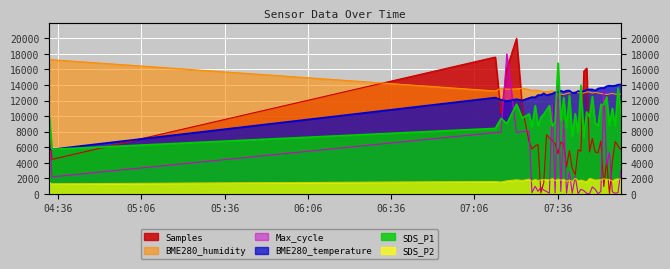

Reading right to left, extract all data points from this chart.

SDS_P1: 2023/05/25 07:58:47=10175.0	2023/05/25 07:57:45=13615.0	2023/05/25 07:56:43=8710.0	2023/05/25 07:55:41=10990.0	2023/05/25 07:54:40=8775.0	2023/05/25 07:53:38=12475.0	2023/05/25 07:52:37=11475.0	2023/05/25 07:51:34=11510.0	2023/05/25 07:50:32=8775.0	2023/05/25 07:49:31=9075.0	2023/05/25 07:48:29=12510.0	2023/05/25 07:47:27=9900.0	2023/05/25 07:46:26=10550.0	2023/05/25 07:45:24=7275.0	2023/05/25 07:44:22=13960.0	2023/05/25 07:43:21=7865.0	2023/05/25 07:42:19=10315.0	2023/05/25 07:41:14=7375.0	2023/05/25 07:40:13=12665.0	2023/05/25 07:39:11=8500.0	2023/05/25 07:38:10=12375.0	2023/05/25 07:37:08=9450.0	2023/05/25 07:36:07=16815.0	2023/05/25 07:35:04=9335.0	2023/05/25 07:34:02=8690.0	2023/05/25 07:33:01=11350.0	2023/05/25 07:31:59=10790.0	2023/05/25 07:30:58=10250.0	2023/05/25 07:29:56=9825.0	2023/05/25 07:28:55=8740.0	2023/05/25 07:27:53=11350.0	2023/05/25 07:26:44=8575.0	2023/05/25 07:25:42=10300.0	2023/05/25 07:23:17=9750.0	2023/05/25 07:21:09=11525.0	2023/05/25 07:17:40=9040.0	2023/05/25 07:15:36=9710.0	2023/05/25 07:13:31=8425.0	2023/05/25 04:33:46=5740.0	2023/05/25 04:32:44=10075.0
SDS_P2: 2023/05/25 07:58:47=1866.0	2023/05/25 07:57:45=1935.0	2023/05/25 07:56:43=1884.0	2023/05/25 07:55:41=1620.0	2023/05/25 07:54:40=1854.0	2023/05/25 07:53:38=1866.0	2023/05/25 07:52:37=1941.0	2023/05/25 07:51:34=1815.0	2023/05/25 07:50:32=1815.0	2023/05/25 07:49:31=1764.0	2023/05/25 07:48:29=1896.0	2023/05/25 07:47:27=1980.0	2023/05/25 07:46:26=1584.0	2023/05/25 07:45:24=1665.0	2023/05/25 07:44:22=1791.0	2023/05/25 07:43:21=1671.0	2023/05/25 07:42:19=2010.0	2023/05/25 07:41:14=1605.0	2023/05/25 07:40:13=1779.0	2023/05/25 07:39:11=1635.0	2023/05/25 07:38:10=1896.0	2023/05/25 07:37:08=1755.0	2023/05/25 07:36:07=1920.0	2023/05/25 07:35:04=1695.0	2023/05/25 07:34:02=1971.0	2023/05/25 07:33:01=1779.0	2023/05/25 07:31:59=1866.0	2023/05/25 07:30:58=1830.0	2023/05/25 07:29:56=1809.0	2023/05/25 07:28:55=1689.0	2023/05/25 07:27:53=1875.0	2023/05/25 07:26:44=1629.0	2023/05/25 07:25:42=1905.0	2023/05/25 07:23:17=1740.0	2023/05/25 07:21:09=1809.0	2023/05/25 07:17:40=1689.0	2023/05/25 07:15:36=1530.0	2023/05/25 07:13:31=1596.0	2023/05/25 04:33:46=1305.0	2023/05/25 04:32:44=1500.0
BME280_temperature: 2023/05/25 07:58:47=14070.0	2023/05/25 07:57:45=14040.0	2023/05/25 07:56:43=13920.0	2023/05/25 07:55:41=13870.0	2023/05/25 07:54:40=13910.0	2023/05/25 07:53:38=13840.0	2023/05/25 07:52:37=13610.0	2023/05/25 07:51:34=13620.0	2023/05/25 07:50:32=13540.0	2023/05/25 07:49:31=13280.0	2023/05/25 07:48:29=13430.0	2023/05/25 07:47:27=13430.0	2023/05/25 07:46:26=13390.0	2023/05/25 07:45:24=13200.0	2023/05/25 07:44:22=13150.0	2023/05/25 07:43:21=13220.0	2023/05/25 07:42:19=13000.0	2023/05/25 07:41:14=13000.0	2023/05/25 07:40:13=13280.0	2023/05/25 07:39:11=13270.0	2023/05/25 07:38:10=13130.0	2023/05/25 07:37:08=13250.0	2023/05/25 07:36:07=13060.0	2023/05/25 07:35:04=13060.0	2023/05/25 07:34:02=12870.0	2023/05/25 07:33:01=12800.0	2023/05/25 07:31:59=12680.0	2023/05/25 07:30:58=12930.0	2023/05/25 07:29:56=12700.0	2023/05/25 07:28:55=12710.0	2023/05/25 07:27:53=12420.0	2023/05/25 07:26:44=12440.0	2023/05/25 07:25:42=12330.0	2023/05/25 07:23:17=12020.0	2023/05/25 07:21:09=12170.0	2023/05/25 07:17:40=11930.0	2023/05/25 07:15:36=12090.0	2023/05/25 07:13:31=12380.0	2023/05/25 04:33:46=5730.0	2023/05/25 04:32:44=5750.0
BME280_humidity: 2023/05/25 07:58:47=12812.0	2023/05/25 07:57:45=12804.0	2023/05/25 07:56:43=12822.0	2023/05/25 07:55:41=12924.0	2023/05/25 07:54:40=12844.0	2023/05/25 07:53:38=12776.0	2023/05/25 07:52:37=12854.0	2023/05/25 07:51:34=12900.0	2023/05/25 07:50:32=12978.0	2023/05/25 07:49:31=13060.0	2023/05/25 07:48:29=12964.0	2023/05/25 07:47:27=13098.0	2023/05/25 07:46:26=13108.0	2023/05/25 07:45:24=12978.0	2023/05/25 07:44:22=12968.0	2023/05/25 07:43:21=13014.0	2023/05/25 07:42:19=13148.0	2023/05/25 07:41:14=13044.0	2023/05/25 07:40:13=12964.0	2023/05/25 07:39:11=12898.0	2023/05/25 07:38:10=12786.0	2023/05/25 07:37:08=12820.0	2023/05/25 07:36:07=12942.0	2023/05/25 07:35:04=13100.0	2023/05/25 07:34:02=13246.0	2023/05/25 07:33:01=13180.0	2023/05/25 07:31:59=13164.0	2023/05/25 07:30:58=13136.0	2023/05/25 07:29:56=13228.0	2023/05/25 07:28:55=13294.0	2023/05/25 07:27:53=13340.0	2023/05/25 07:26:44=13300.0	2023/05/25 07:25:42=13408.0	2023/05/25 07:23:17=13586.0	2023/05/25 07:21:09=13500.0	2023/05/25 07:17:40=13460.0	2023/05/25 07:15:36=13572.0	2023/05/25 07:13:31=13232.0	2023/05/25 04:33:46=17248.0	2023/05/25 04:32:44=17252.0
Max_cycle: 2023/05/25 07:58:47=3049.8	2023/05/25 07:57:45=170.6	2023/05/25 07:56:43=85.3	2023/05/25 07:55:41=277.3	2023/05/25 07:54:40=5374.4	2023/05/25 07:53:38=3689.6	2023/05/25 07:52:37=13393.4	2023/05/25 07:51:34=319.9	2023/05/25 07:50:32=21.3	2023/05/25 07:49:31=597.2	2023/05/25 07:48:29=895.7	2023/05/25 07:47:27=0.0	2023/05/25 07:46:26=85.3	2023/05/25 07:45:24=426.5	2023/05/25 07:44:22=597.2	2023/05/25 07:43:21=0.0	2023/05/25 07:42:19=2282.0	2023/05/25 07:41:14=85.3	2023/05/25 07:40:13=2879.1	2023/05/25 07:39:11=64.0	2023/05/25 07:38:10=9490.5	2023/05/25 07:37:08=319.9	2023/05/25 07:36:07=13926.5	2023/05/25 07:35:04=149.3	2023/05/25 07:34:02=11495.3	2023/05/25 07:33:01=85.3	2023/05/25 07:31:59=319.9	2023/05/25 07:30:58=490.5	2023/05/25 07:29:56=853.1	2023/05/25 07:28:55=341.2	2023/05/25 07:27:53=981.0	2023/05/25 07:26:44=170.6	2023/05/25 07:25:42=8082.9	2023/05/25 07:23:17=8019.0	2023/05/25 07:21:09=7891.0	2023/05/25 07:17:40=18000.0	2023/05/25 07:15:36=7933.6	2023/05/25 07:13:31=7891.0	2023/05/25 04:33:46=2196.7	2023/05/25 04:32:44=7848.3
Samples: 2023/05/25 07:58:47=5659.2	2023/05/25 07:57:45=6171.5	2023/05/25 07:56:43=6737.7	2023/05/25 07:55:41=4104.9	2023/05/25 07:54:40=0.0	2023/05/25 07:53:38=4319.2	2023/05/25 07:52:37=947.7	2023/05/25 07:51:34=6817.2	2023/05/25 07:50:32=5288.5	2023/05/25 07:49:31=5400.4	2023/05/25 07:48:29=7121.9	2023/05/25 07:47:27=5405.8	2023/05/25 07:46:26=16172.8	2023/05/25 07:45:24=15775.1	2023/05/25 07:44:22=5489.4	2023/05/25 07:43:21=5672.7	2023/05/25 07:42:19=2448.1	2023/05/25 07:41:14=3337.8	2023/05/25 07:40:13=5559.4	2023/05/25 07:39:11=3465.9	2023/05/25 07:38:10=6461.3	2023/05/25 07:37:08=6652.7	2023/05/25 07:36:07=5191.4	2023/05/25 07:35:04=6461.3	2023/05/25 07:34:02=6853.6	2023/05/25 07:33:01=7186.6	2023/05/25 07:31:59=7607.2	2023/05/25 07:30:58=1423.6	2023/05/25 07:29:56=141.5	2023/05/25 07:28:55=6345.4	2023/05/25 07:27:53=6176.9	2023/05/25 07:26:44=5773.8	2023/05/25 07:25:42=6699.9	2023/05/25 07:23:17=11012.4	2023/05/25 07:21:09=20000.0	2023/05/25 07:17:40=16148.6	2023/05/25 07:15:36=10276.4	2023/05/25 07:13:31=17592.3	2023/05/25 04:33:46=4443.2	2023/05/25 04:32:44=7990.0